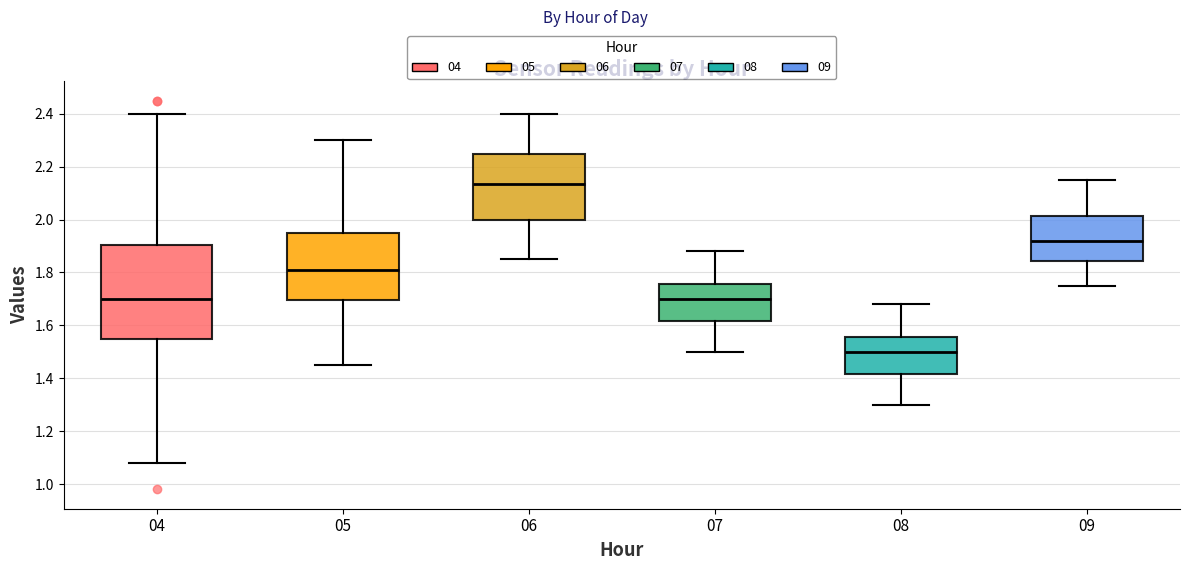

Comparing the boxes themselves (not the whiskers), which one is the tallest?

04